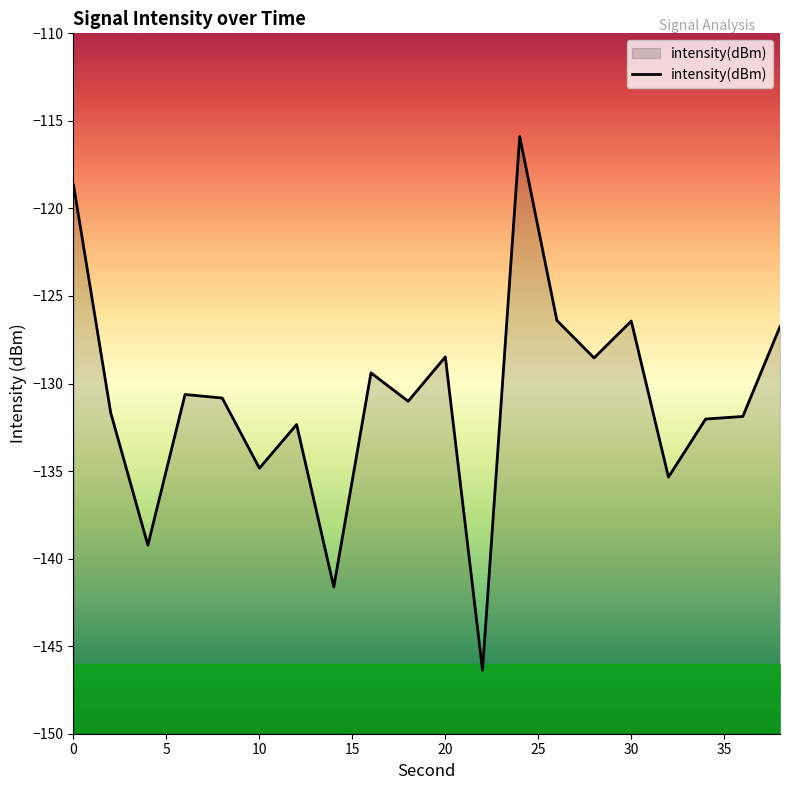

What is the maximum value for intensity(dBm)?

-115.9